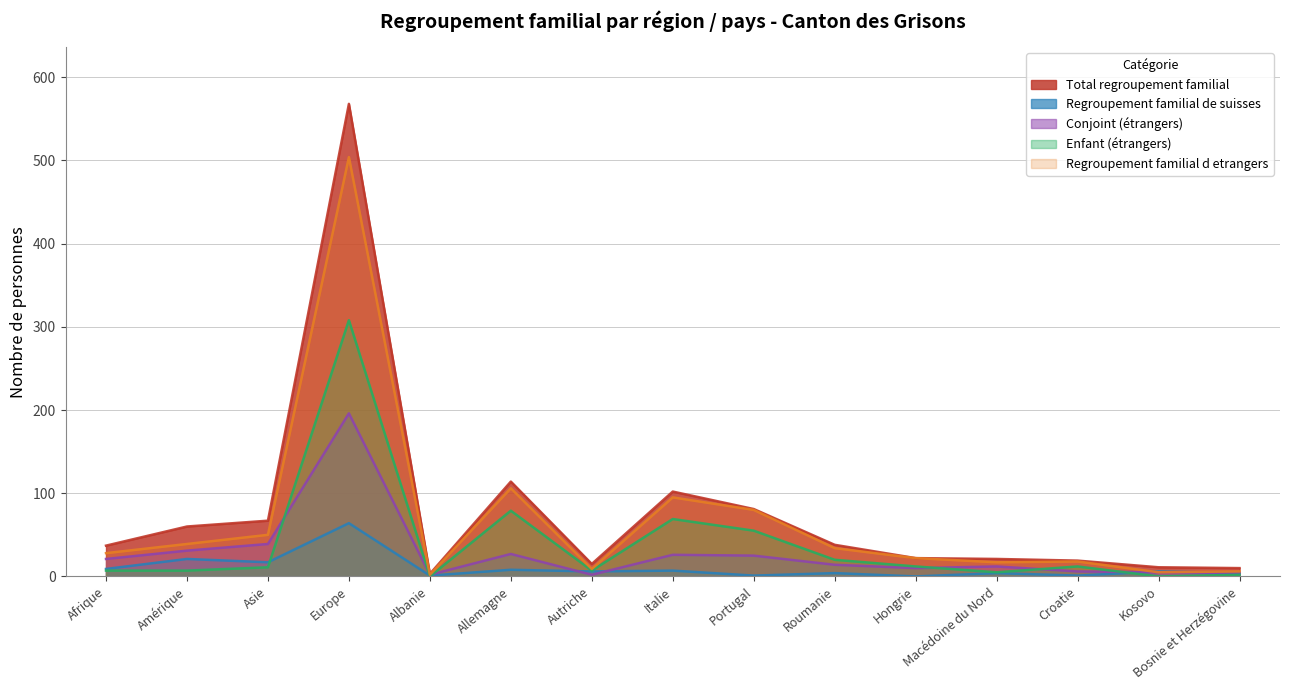

True or false: Total regroupement familial and Enfant (étrangers) cross at least once.

False